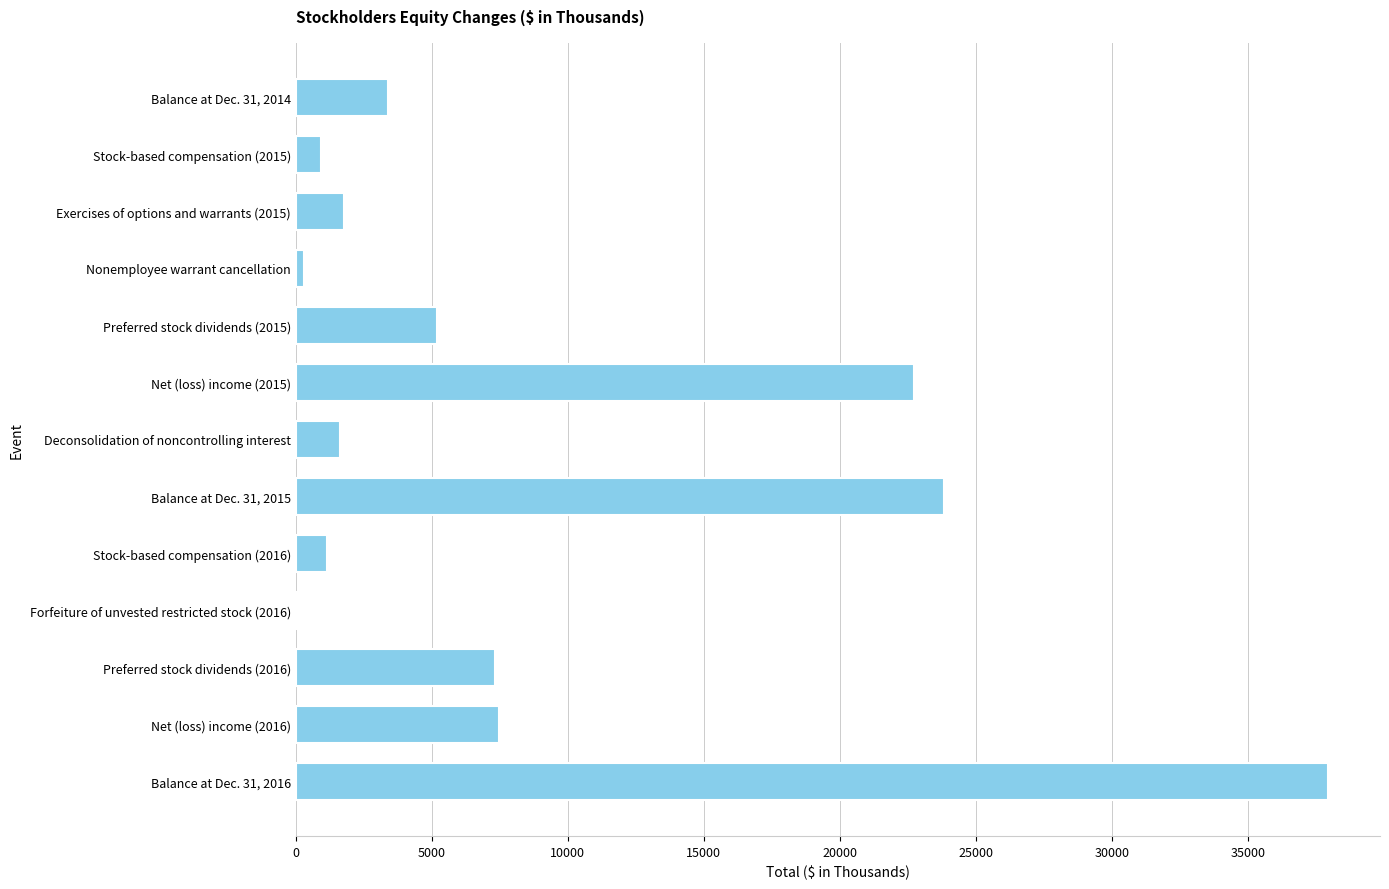

True or false: the data shows 3389 at Balance at Dec. 31, 2014.

True